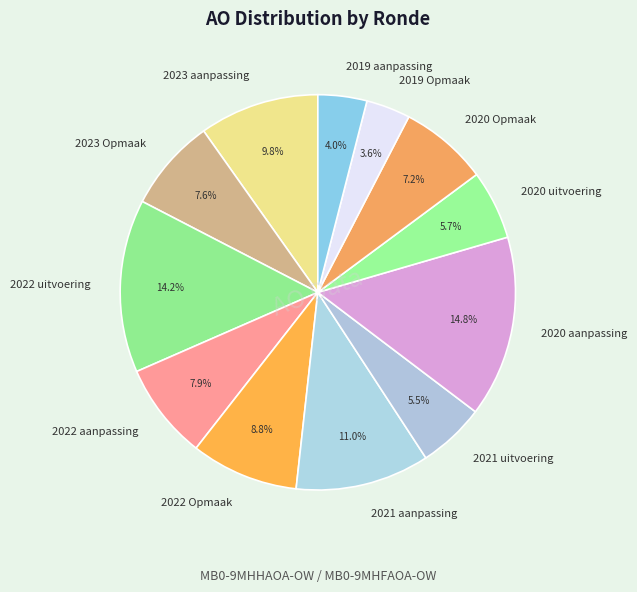

Does 2022 Opmaak represent more than half of the total?

No